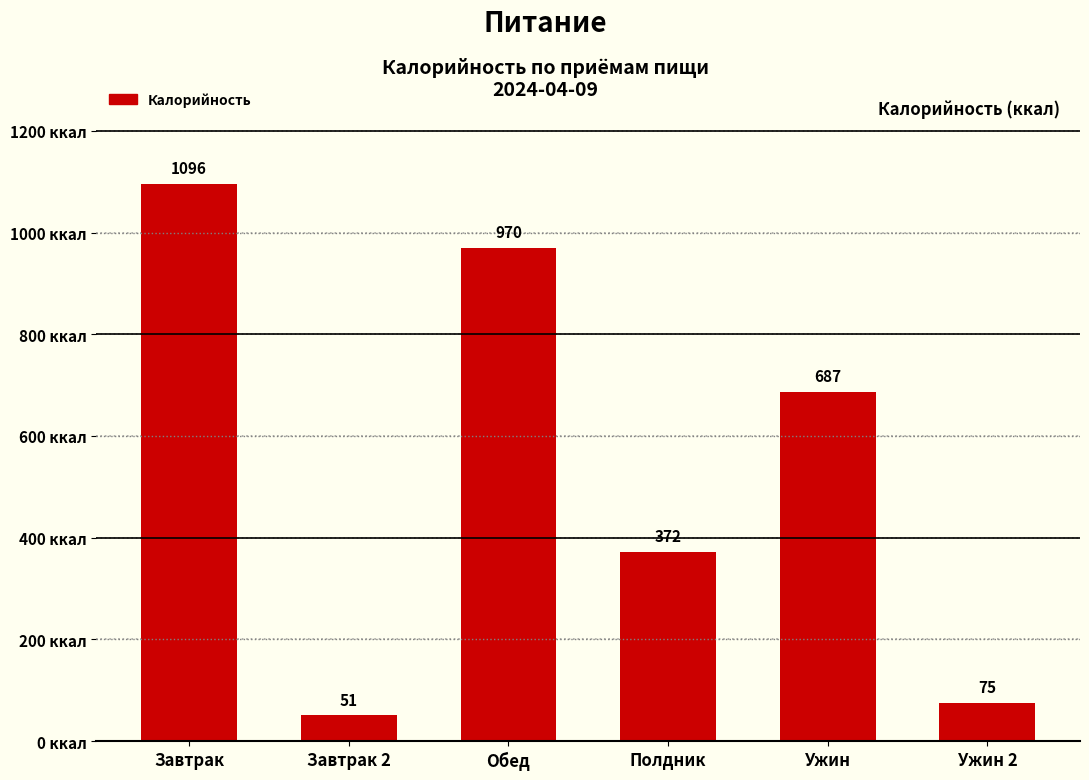

Read the value at Ужин 2.

75